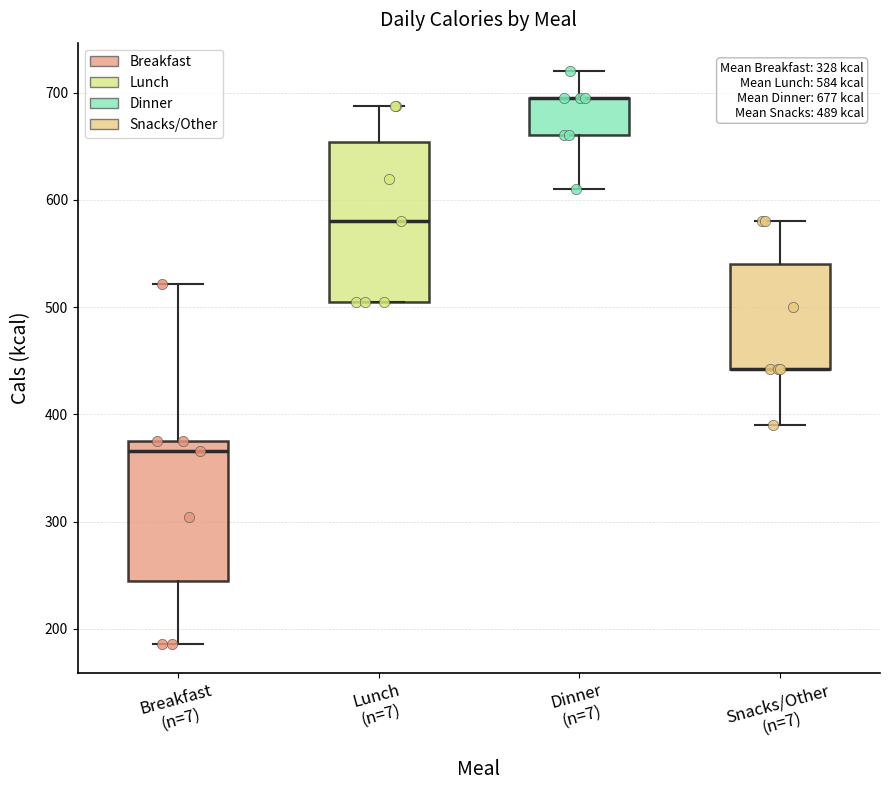

Which box is the tallest, from its lower edge to its upper edge?

Lunch (n=7)